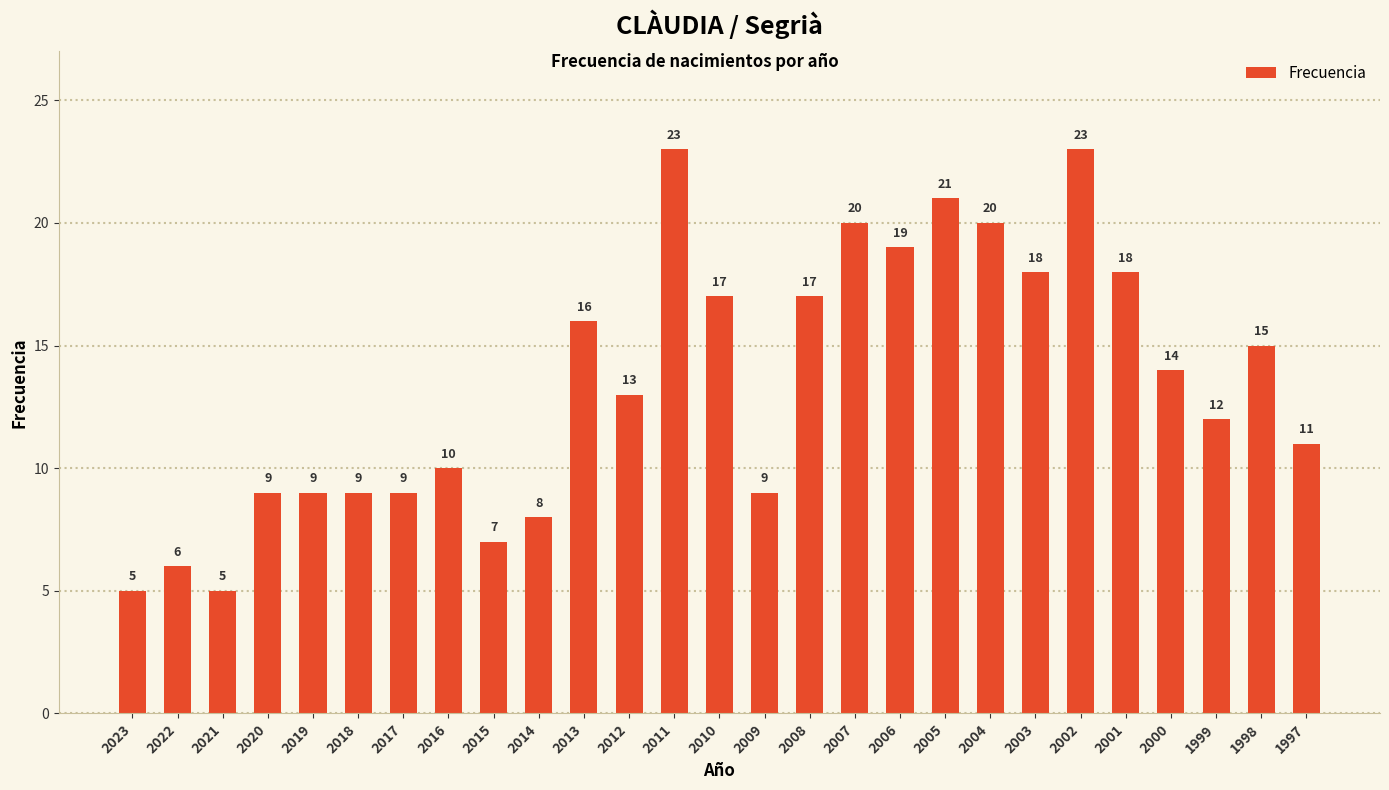

The value at 2005 is 21. True or false?

True